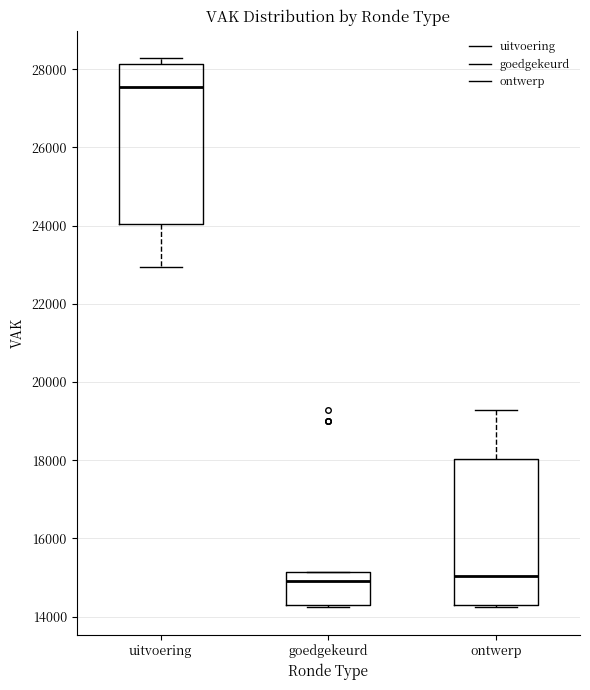

Comparing the boxes themselves (not the whiskers), which one is the tallest?

uitvoering